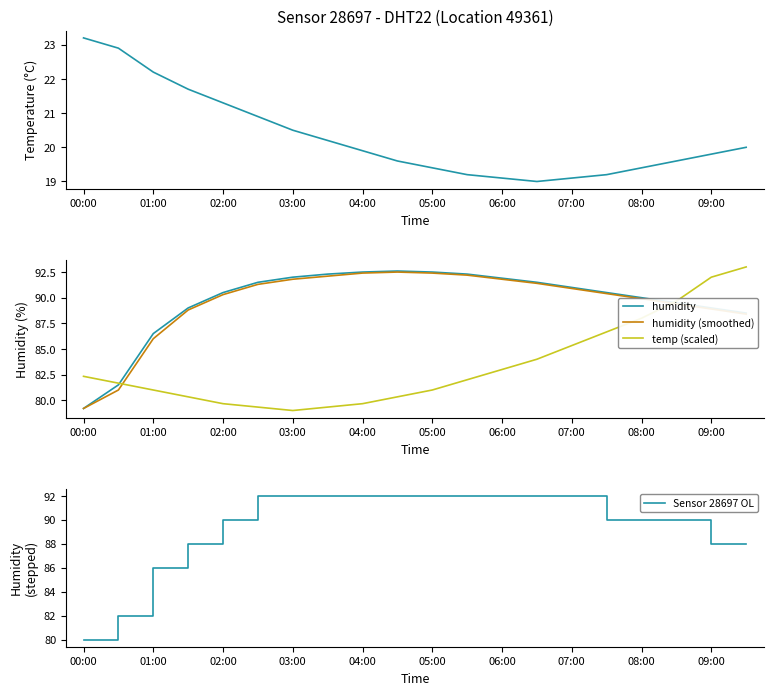

What is the sum of the humidity values at 07:00 and 06:00?

182.9